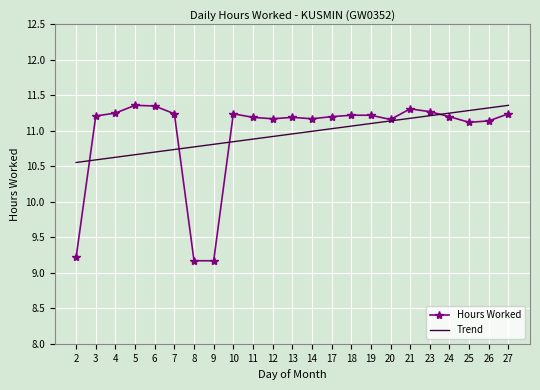

What is the difference between the highest and lowest values at 3?

0.6